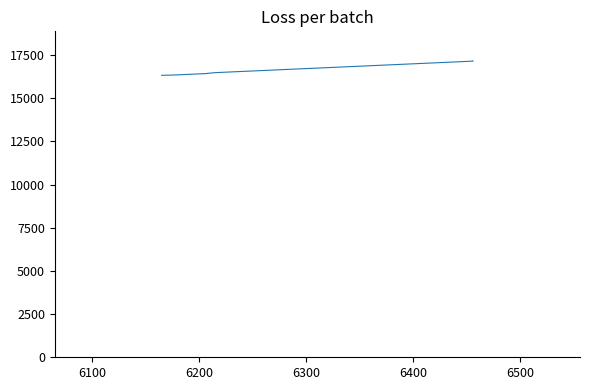

What is the value of the 10th point from the left?

17163